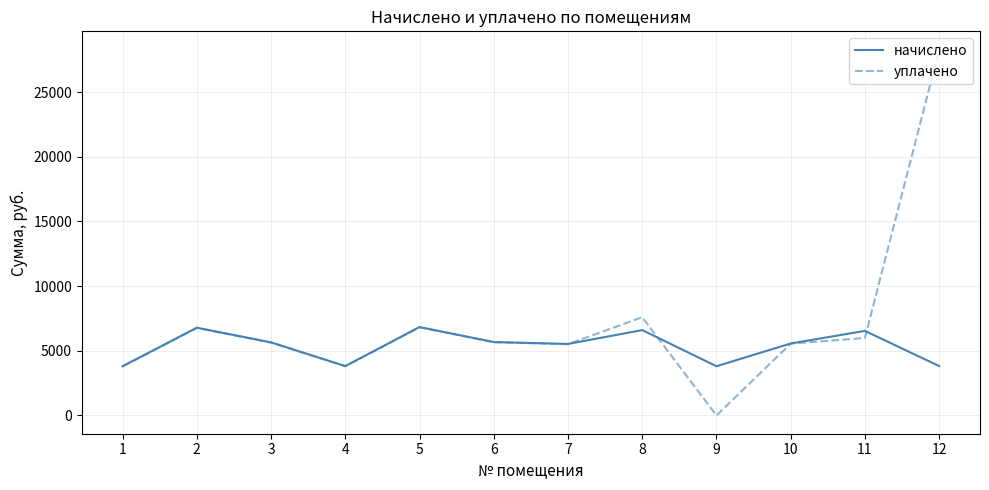

What is the total value across all series at 4?

7621.4